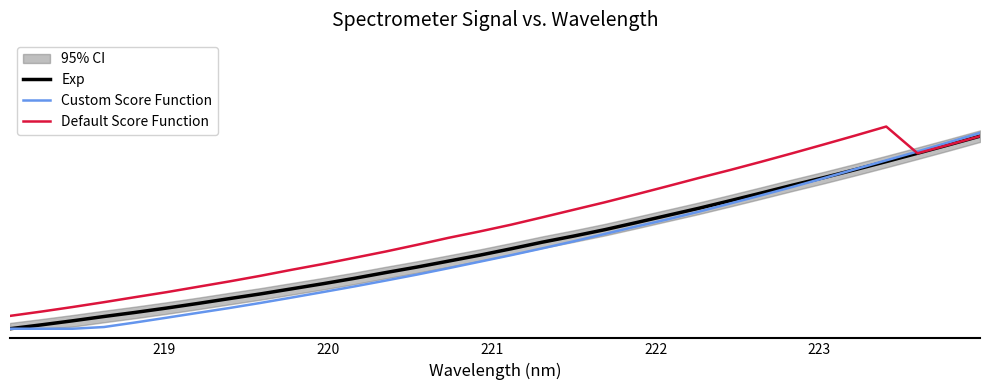

True or false: Custom Score Function has more than 1 interior local peaks.

False